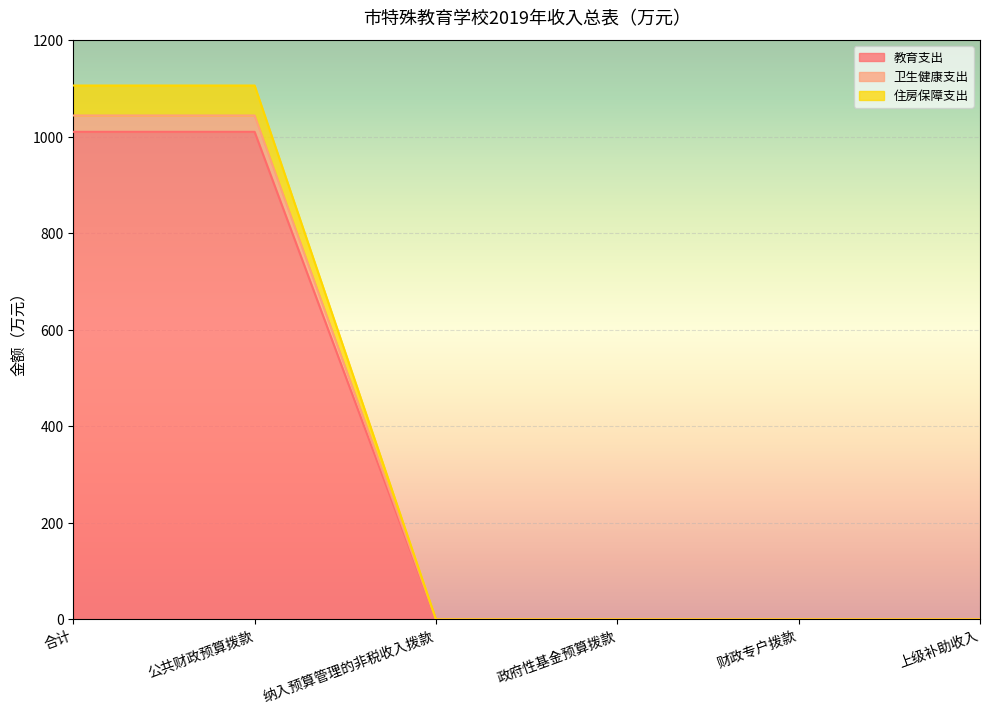

How many values in 教育支出 are above zero?

2